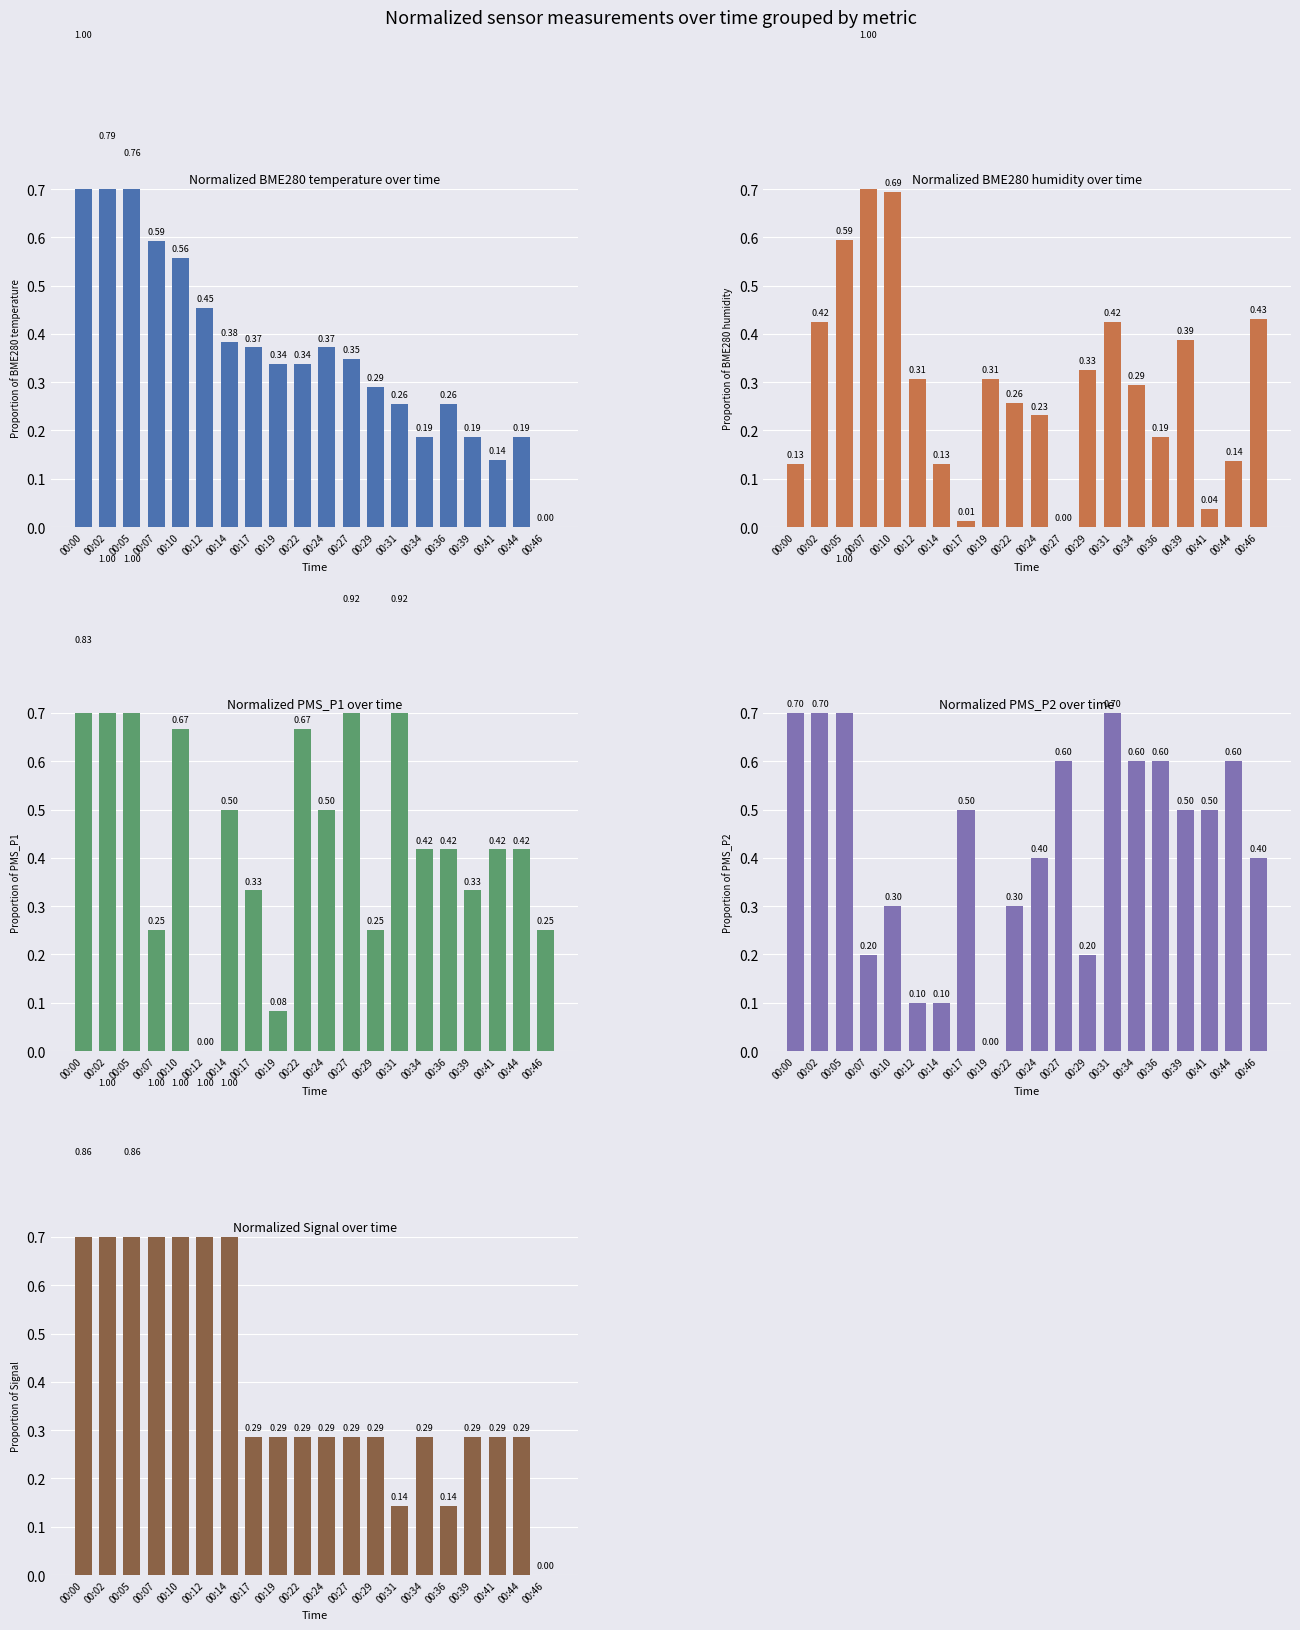

Which category has the highest value in the BME280_temperature series?

00:00